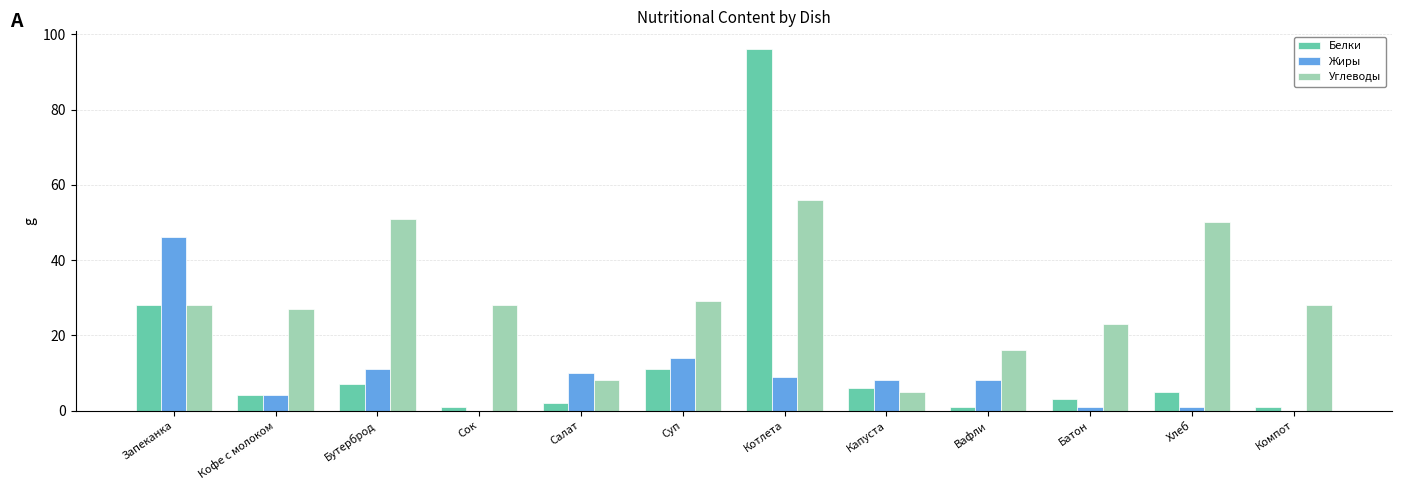

At which category does the chart reach its peak across all series?

Котлета